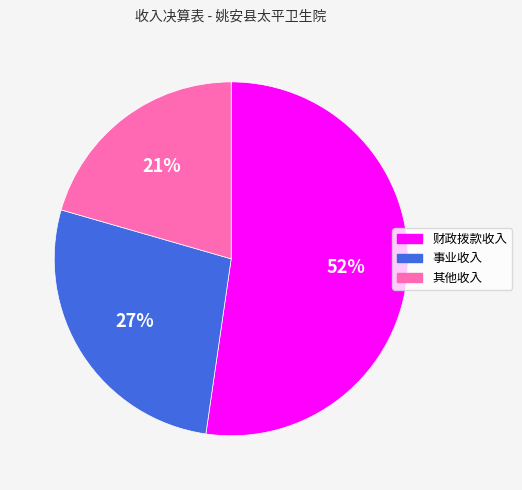

To the nearest percent, what is the combined percentage of 其他收入 and 财政拨款收入?

73%